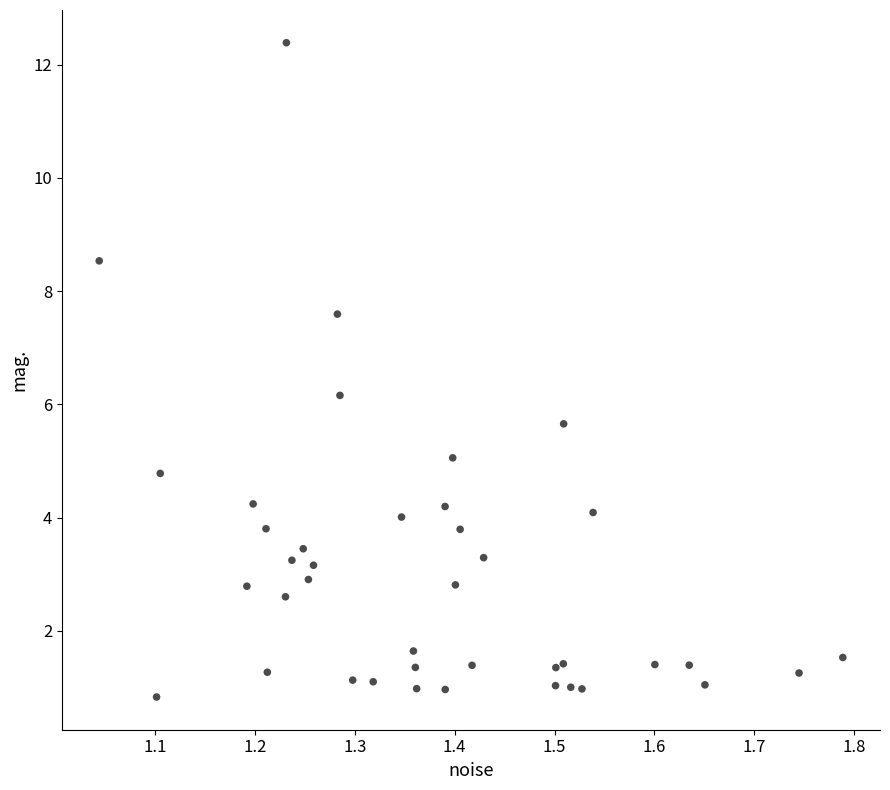

What Y value in the scatter plot is closest to 6?

6.2